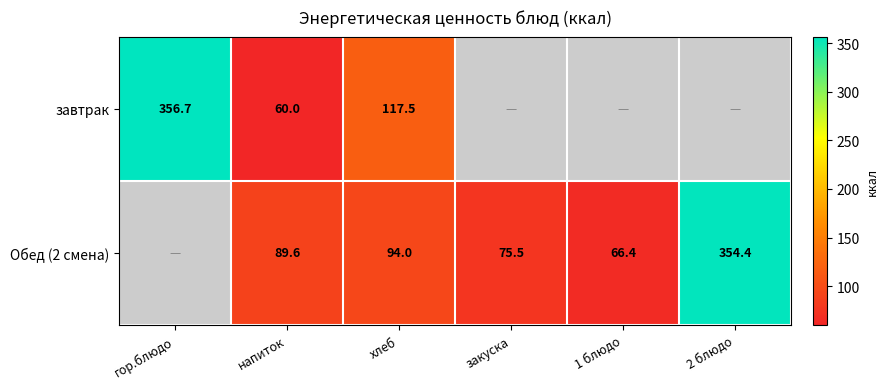

What is the difference between the second highest and minimum values in the Обед (2 смена) series?

27.6